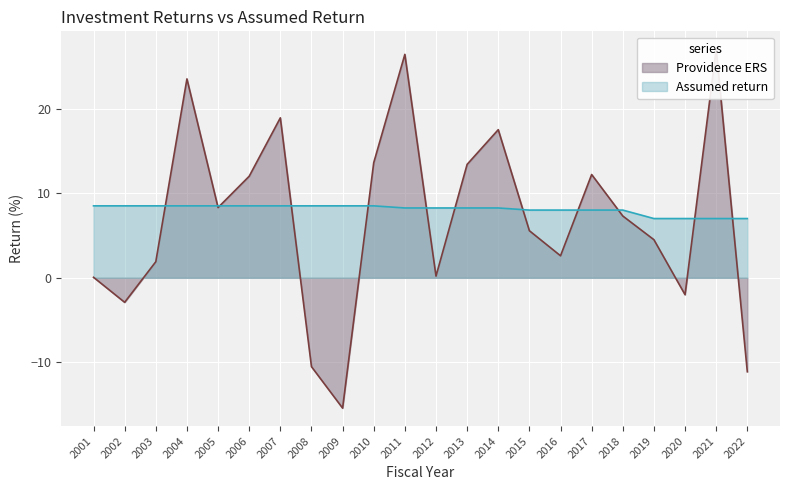

Which series changed the most between 2012 and 2013?

Providence ERS